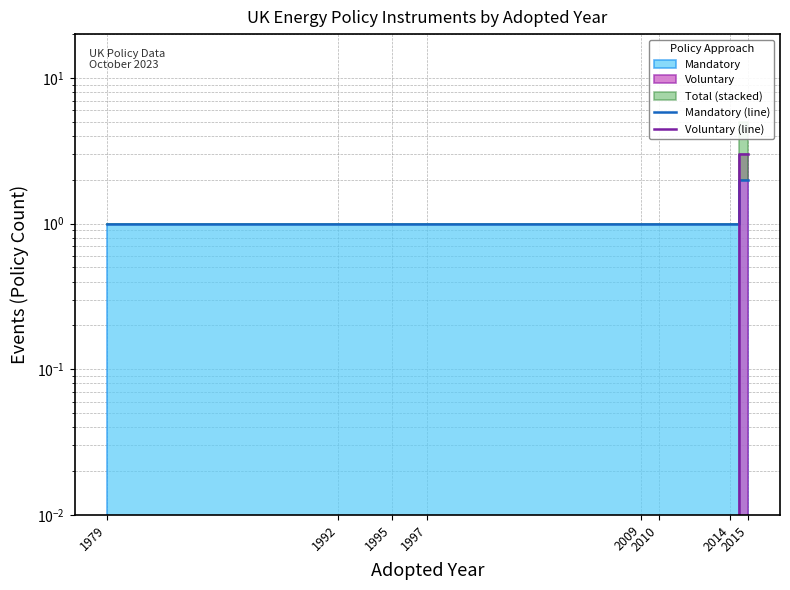

What is the value of the Mandatory (line) point at the 3rd from the left?

1